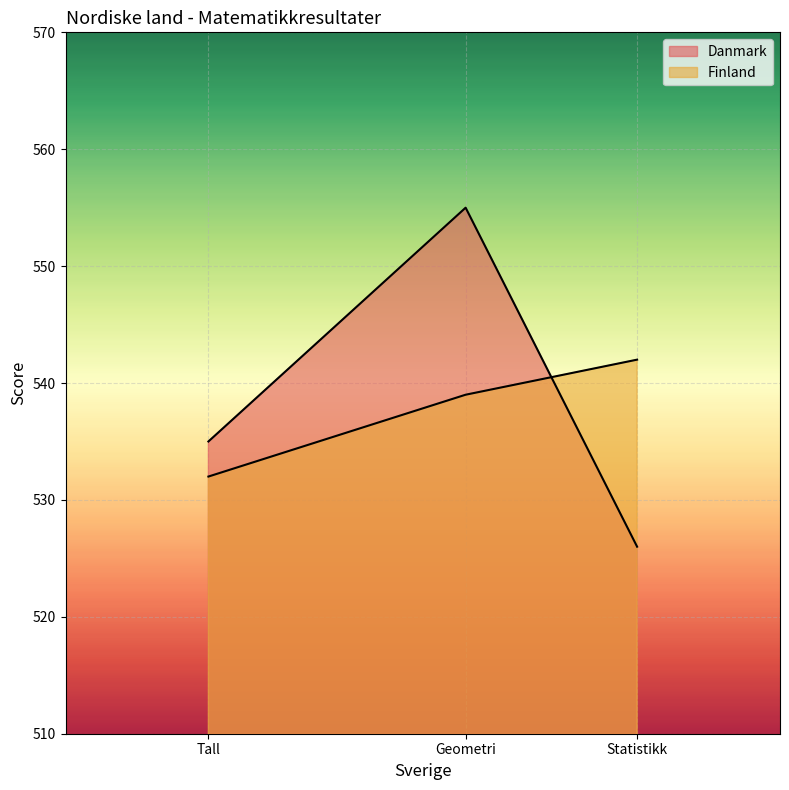

List the series in order of their overall mean, lowest first.

Finland, Danmark